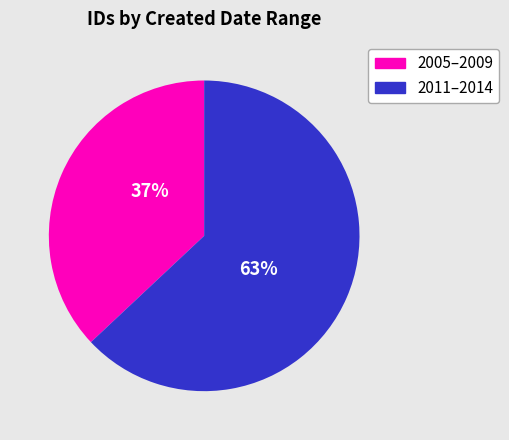

Is there any slice that represents more than half of the pie?

Yes